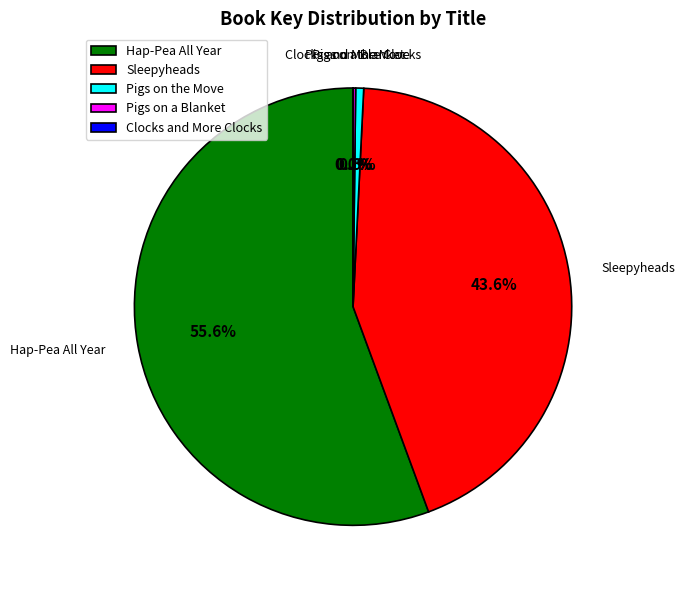

Which slice is the largest?

Hap-Pea All Year